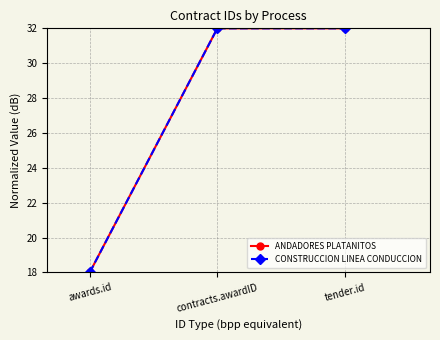

Does the chart have visible grid lines?

Yes